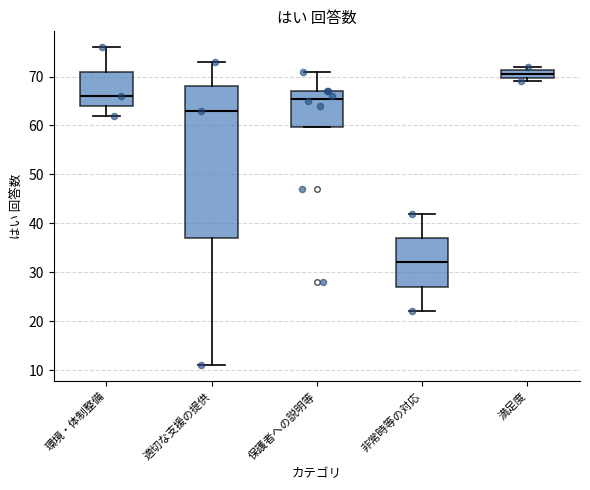

Reading left to right, transcribe this box plot: for each box, give where its median line is, the range the box spans, and where its two whiskers end, as read against the y-axis. The values are not printed on the chart, so give them approximately, as read against the axis.

環境・体制整備: median 66, box 64 to 71, whiskers 62 to 76
適切な支援の提供: median 63, box 37 to 68, whiskers 11 to 73
保護者への説明等: median 66, box 60 to 67, whiskers 60 to 71
非常時等の対応: median 32, box 27 to 37, whiskers 22 to 42
満足度: median 71 (inside the box), box 70 to 71, whiskers 69 to 72